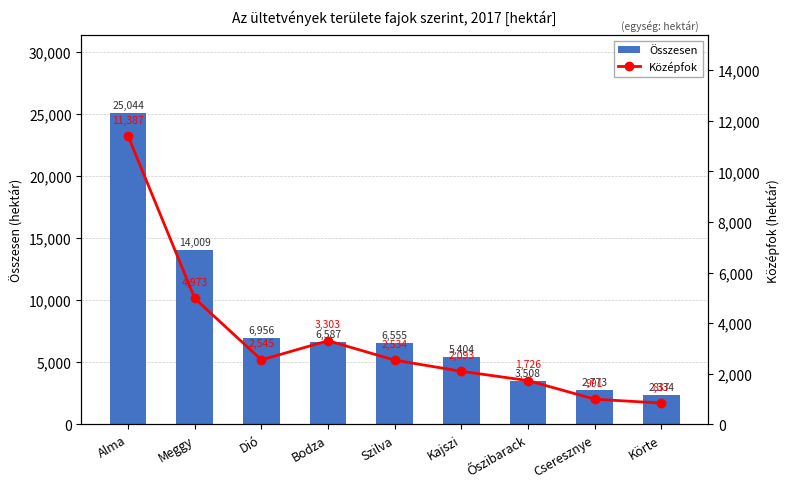

What is the label of the 2nd bar from the left?

Meggy